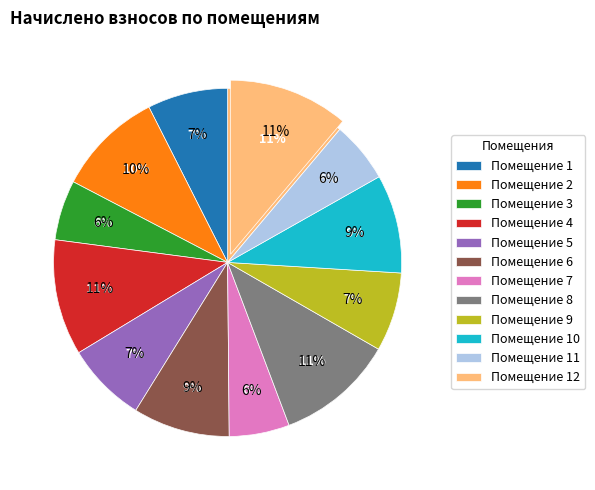

What is the smallest slice in the pie chart?

3